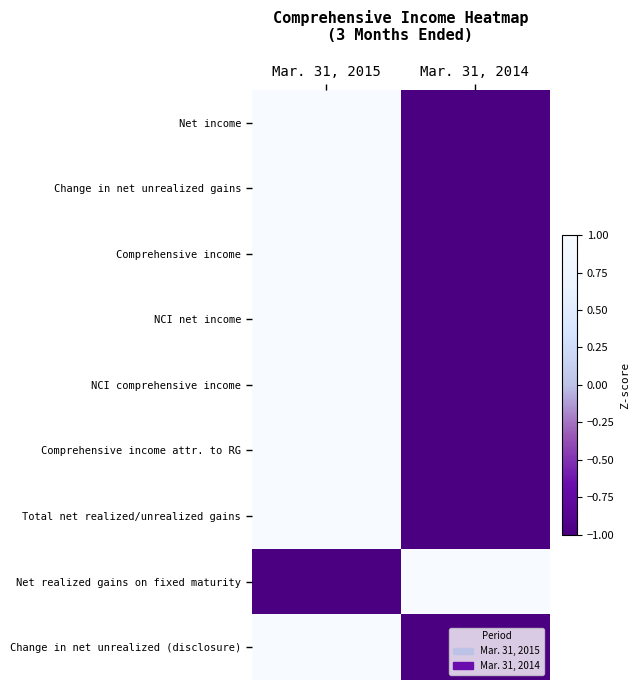

Reading left to right, list all the values displayed in this chart.

Net income: Mar. 31, 2015=1	Mar. 31, 2014=-1
Change in net unrealized gains: Mar. 31, 2015=1	Mar. 31, 2014=-1
Comprehensive income: Mar. 31, 2015=1	Mar. 31, 2014=-1
NCI net income: Mar. 31, 2015=1	Mar. 31, 2014=-1
NCI comprehensive income: Mar. 31, 2015=1	Mar. 31, 2014=-1
Comprehensive income attr. to RG: Mar. 31, 2015=1	Mar. 31, 2014=-1
Total net realized/unrealized gains: Mar. 31, 2015=1	Mar. 31, 2014=-1
Net realized gains on fixed maturity: Mar. 31, 2015=-1	Mar. 31, 2014=1
Change in net unrealized (disclosure): Mar. 31, 2015=1	Mar. 31, 2014=-1